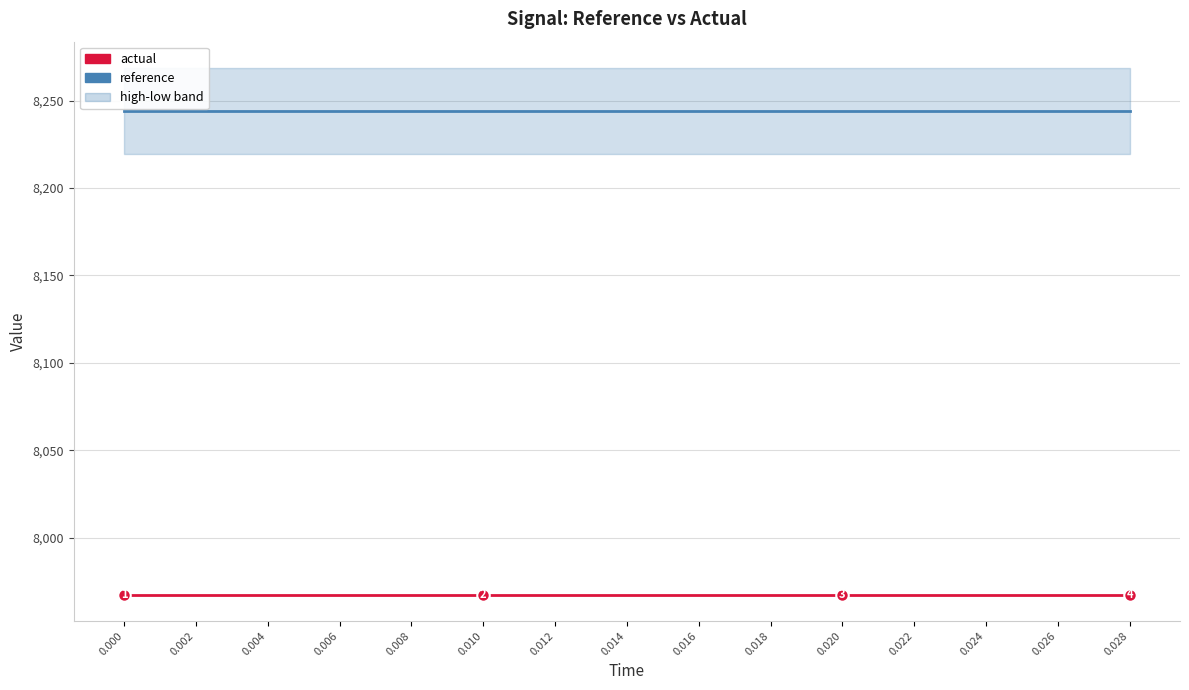

Is this an area chart (filled region under the line)?

No